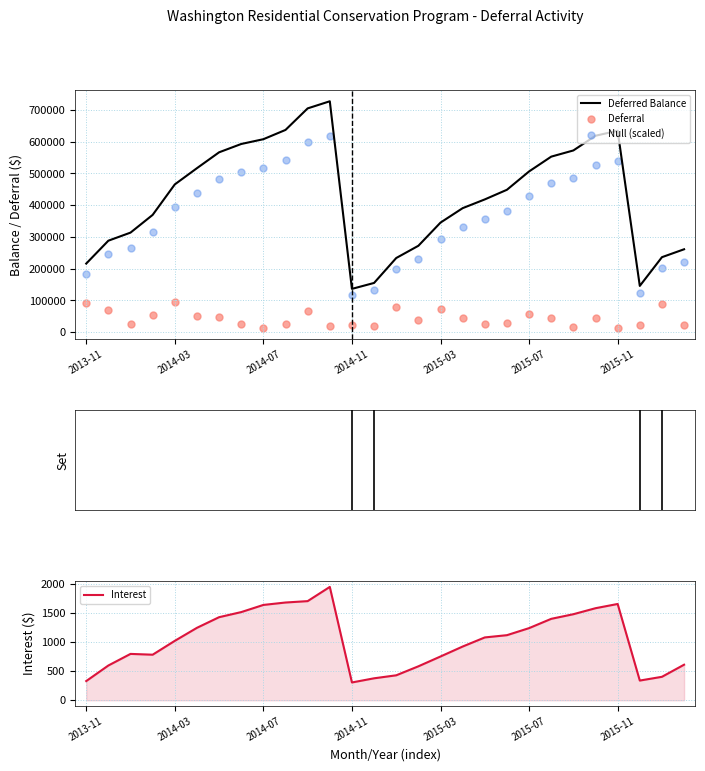

What are all the series names shown in the legend?

Deferred Balance, Deferral, Null (scaled), Interest